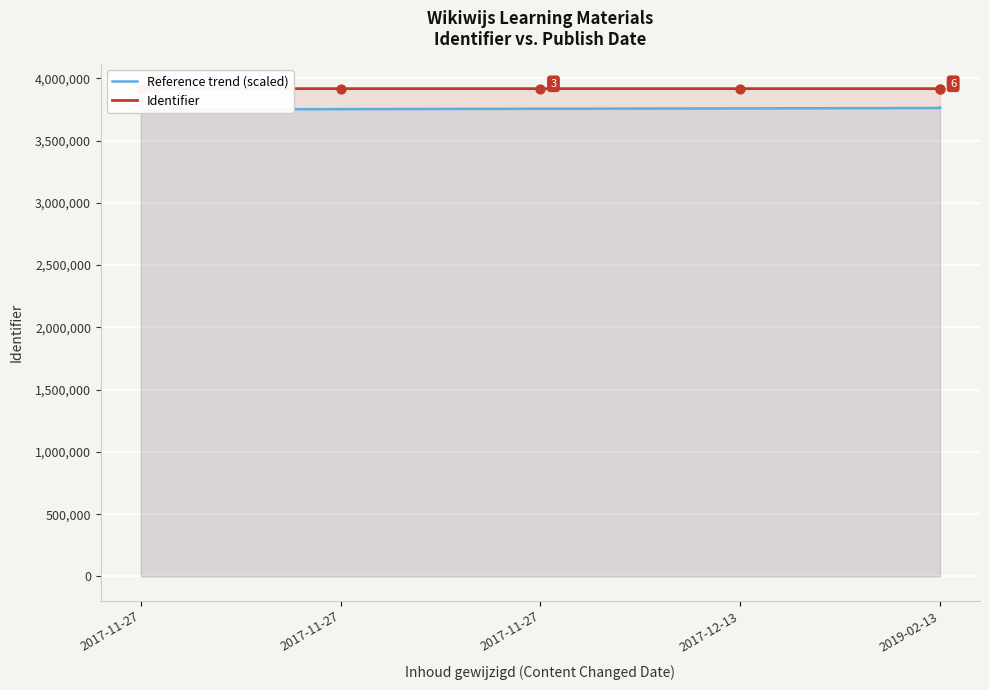

What are all the series names shown in the legend?

Reference trend (scaled), Identifier